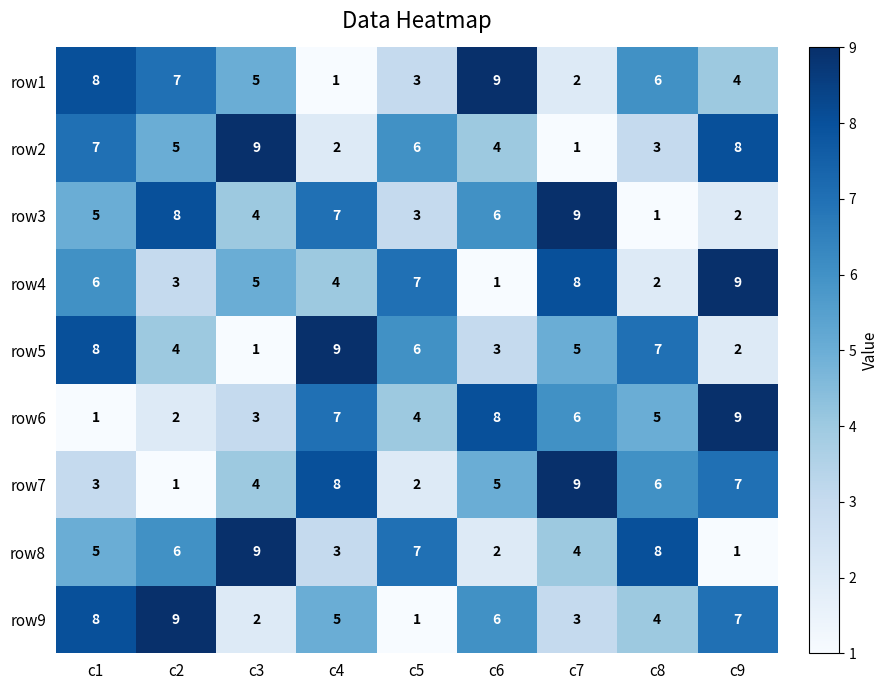

What is the difference between the maximum and minimum values in the row1 series?

8